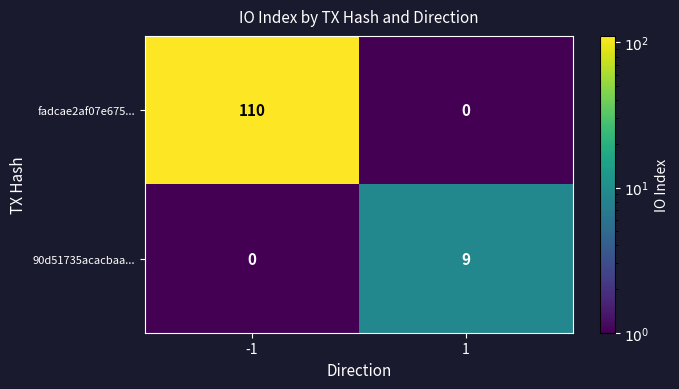

Rank the categories by 90d51735acacbaa... value from lowest to highest.

-1, 1